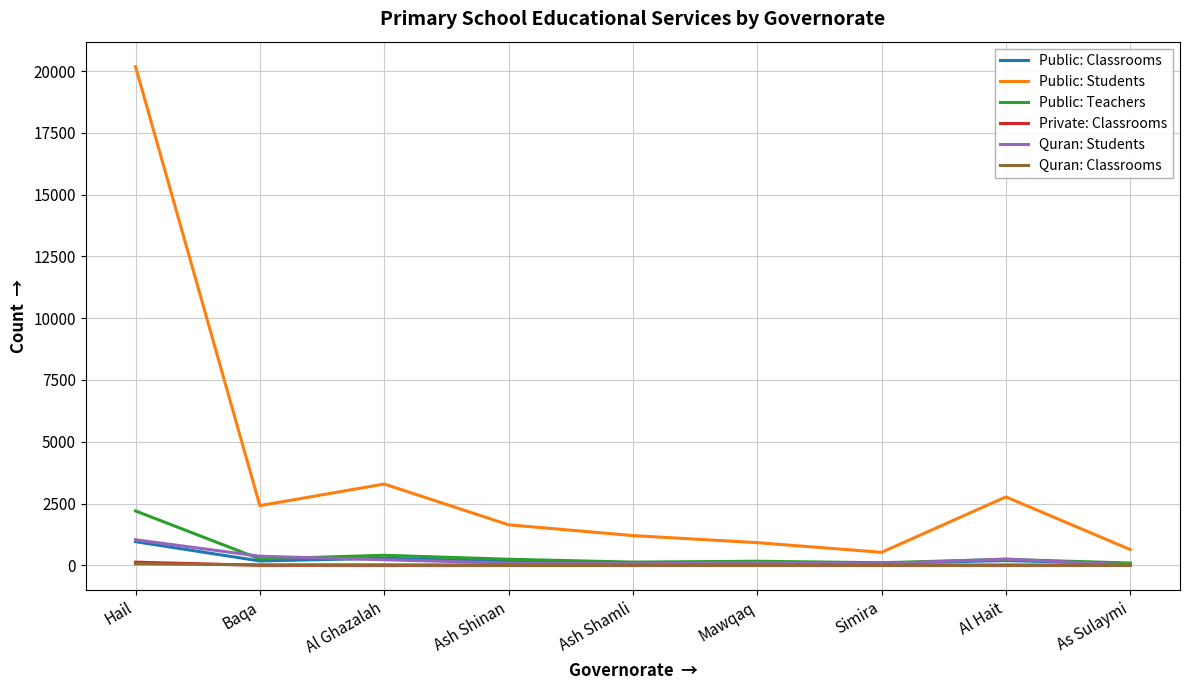

What is the total value across all series at Al Ghazalah?

4223